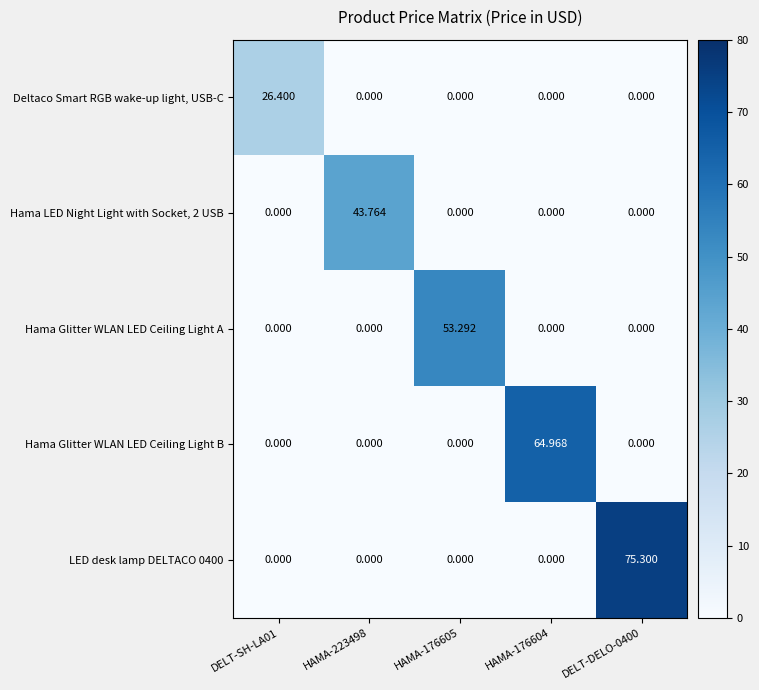

Rank the series by their average value, from lowest to highest.

Deltaco Smart RGB wake-up light, USB-C, Hama LED Night Light with Socket, 2 USB, Hama Glitter WLAN LED Ceiling Light A, Hama Glitter WLAN LED Ceiling Light B, LED desk lamp DELTACO 0400